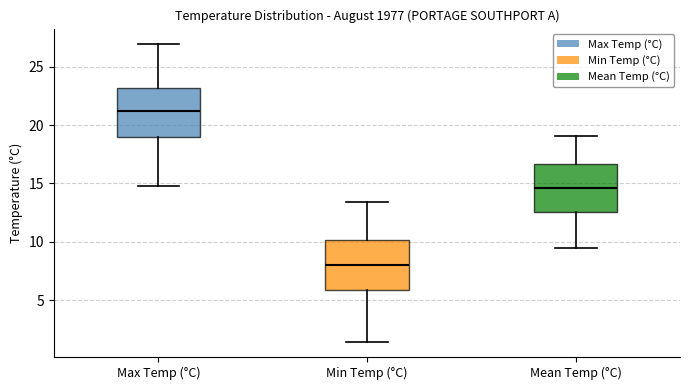

Reading left to right, read every box against the y-axis: the position of its median line, the range the box covers, and the ends of its whiskers. The values are not printed on the chart, so give them approximately, as read against the axis.

Max Temp (°C): median 21.0, box 19.0 to 23.0, whiskers 15.0 to 27.0
Min Temp (°C): median 8.0, box 6.0 to 10.0, whiskers 1.5 to 13.5
Mean Temp (°C): median 14.5, box 12.5 to 16.5, whiskers 9.5 to 19.0